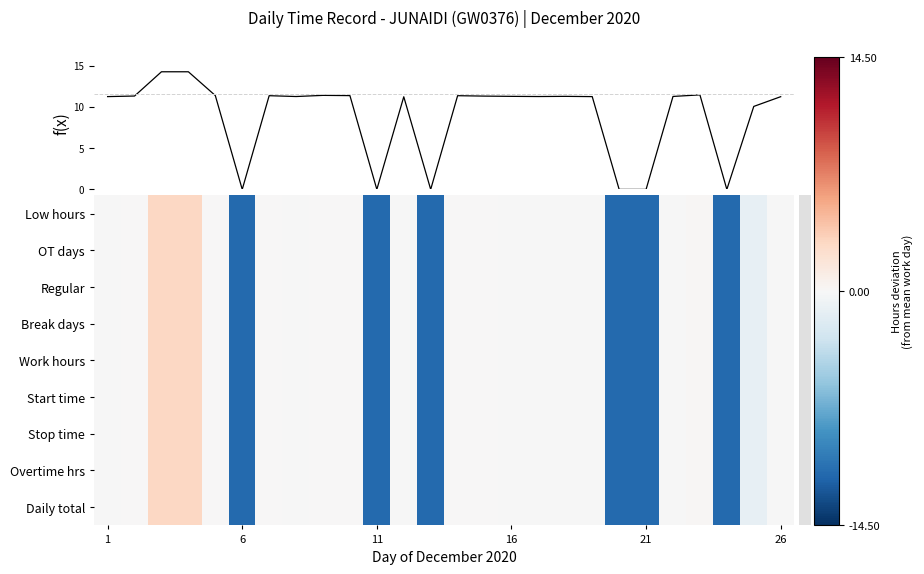

What is the smallest value displayed?

-11.3